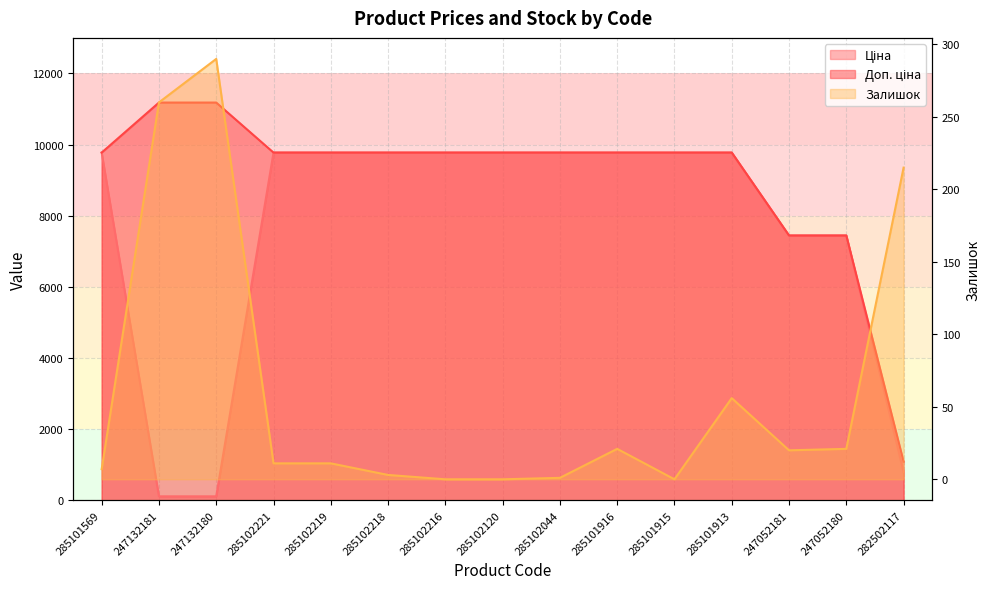

At which label does Ціна first exceed 9775?

285101569